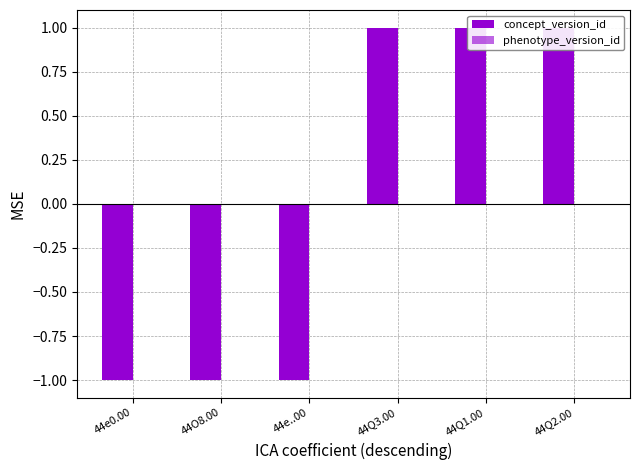

Count the number of categories in the chart.

6